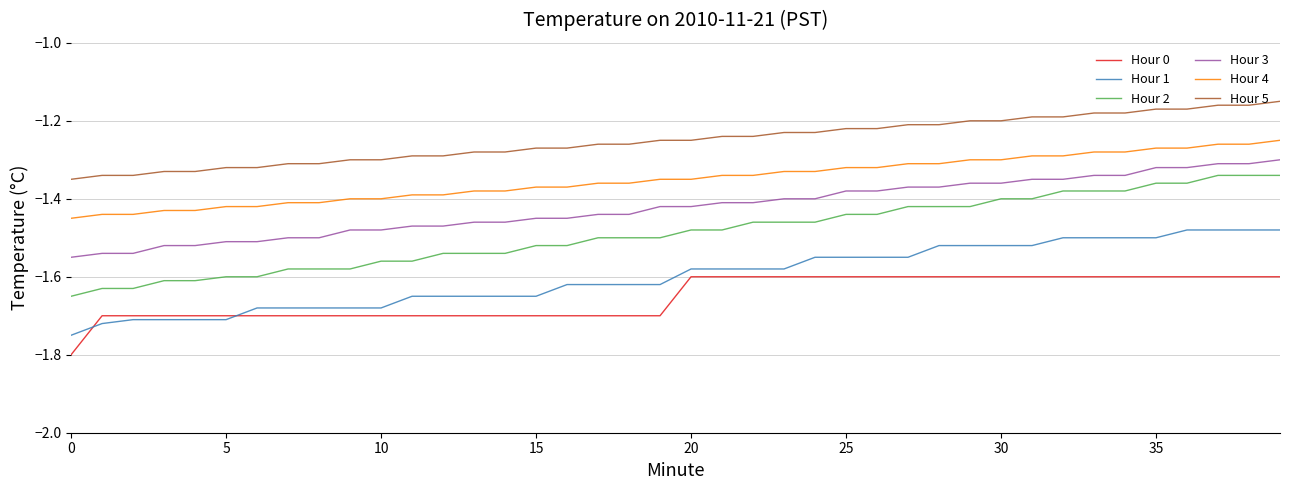

Which series has the largest range (max minus min)?

Hour 2